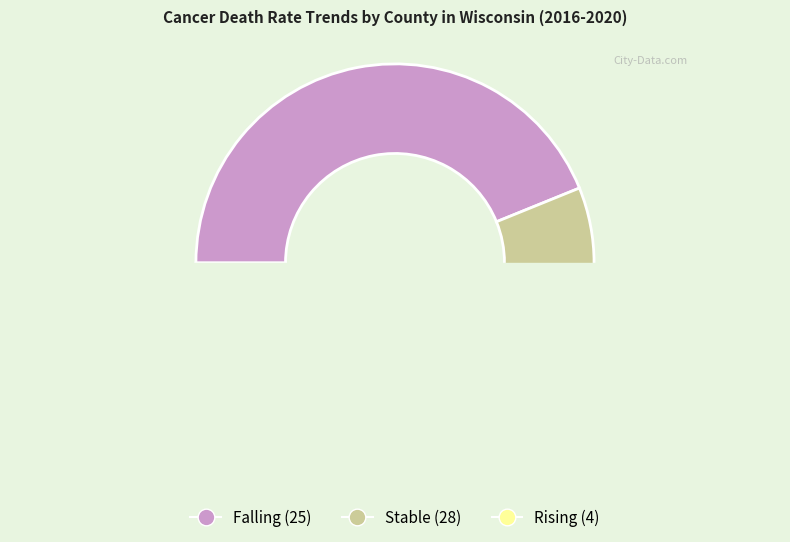

What is the change in value from falling to rising?

-21